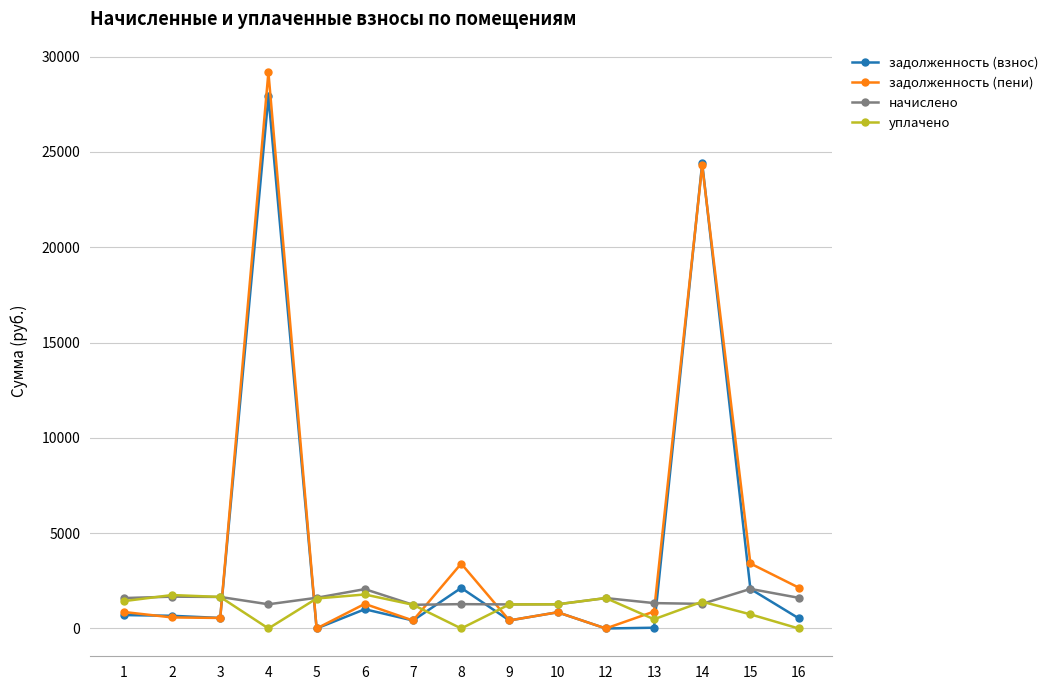

How many interior local peaks does the задолженность (пени) series have?

5